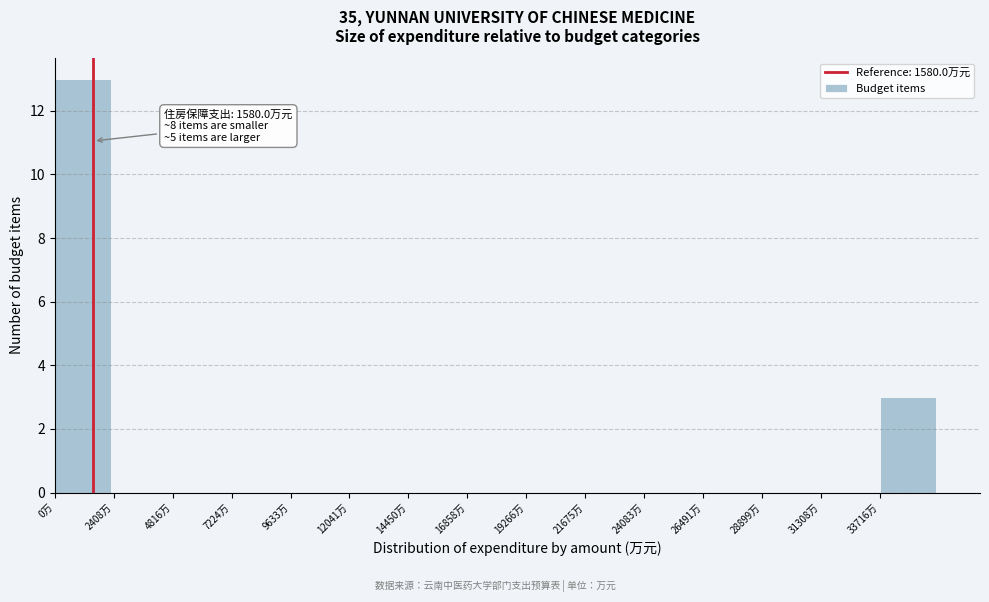

Which range on the x-axis has the tallest bar?

0 to 2500